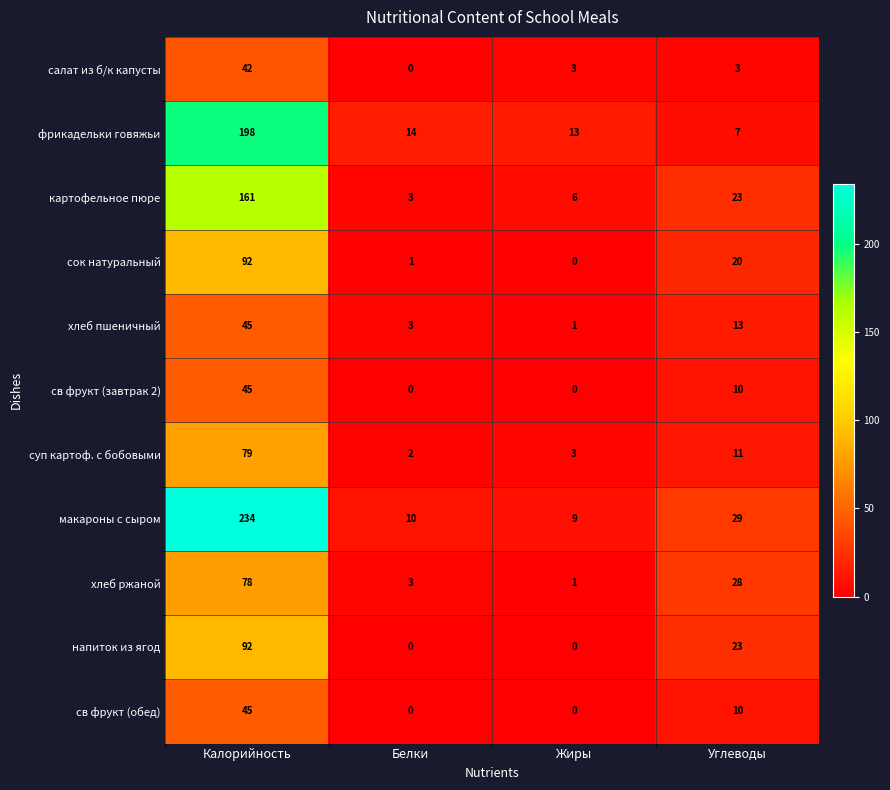

What is the difference between the св фрукт (обед) values at Углеводы and Жиры?

10